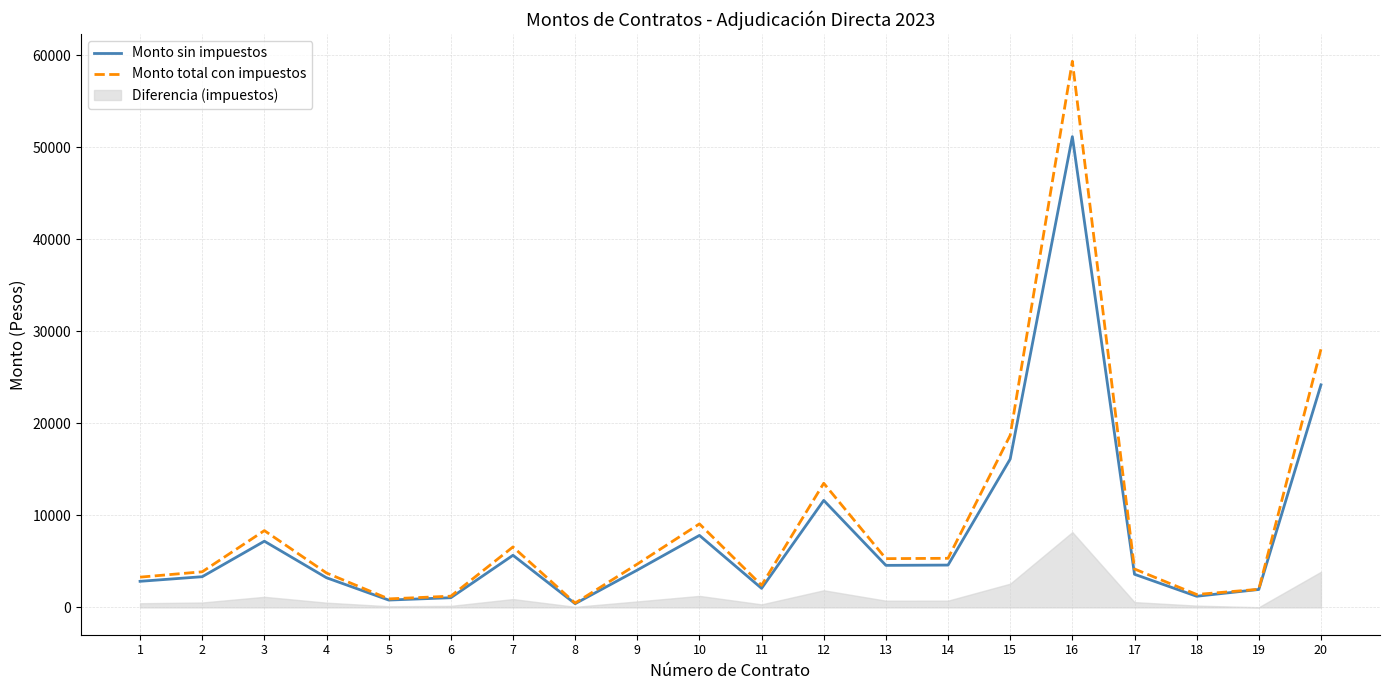

Where is the first local minimum for Monto sin impuestos?

5